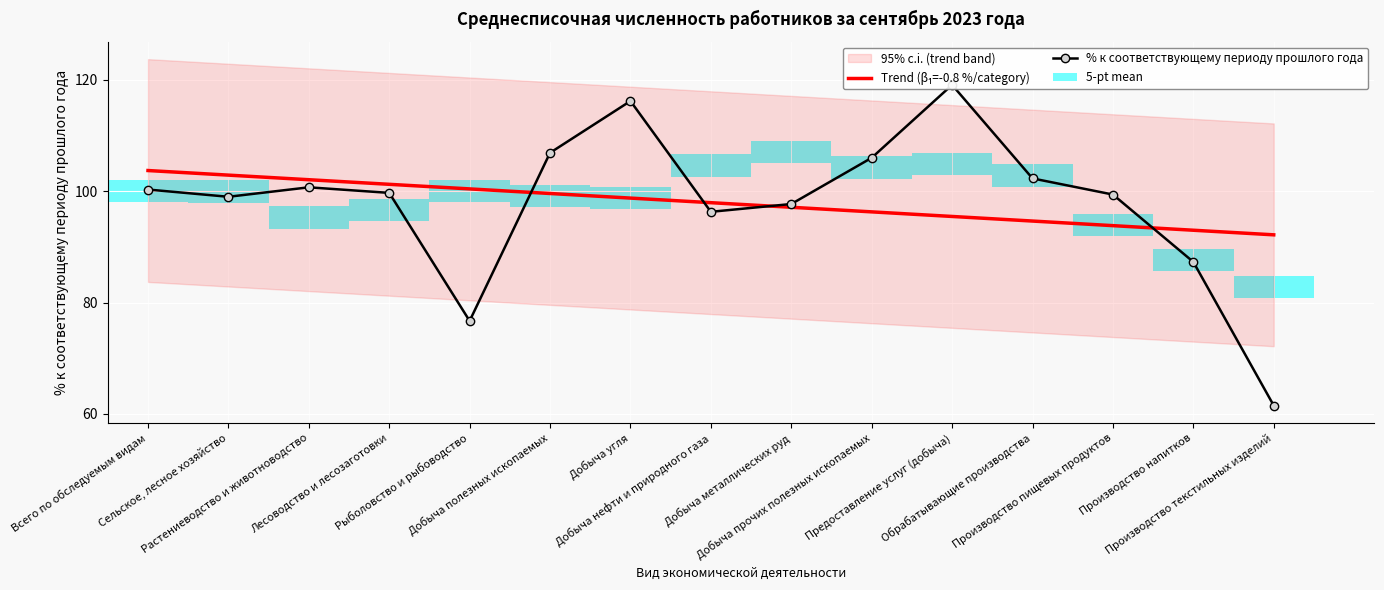

True or false: Trend (β₁=-0.8 %/category) has a value of 97.9 at Добыча нефти и природного газа.

True